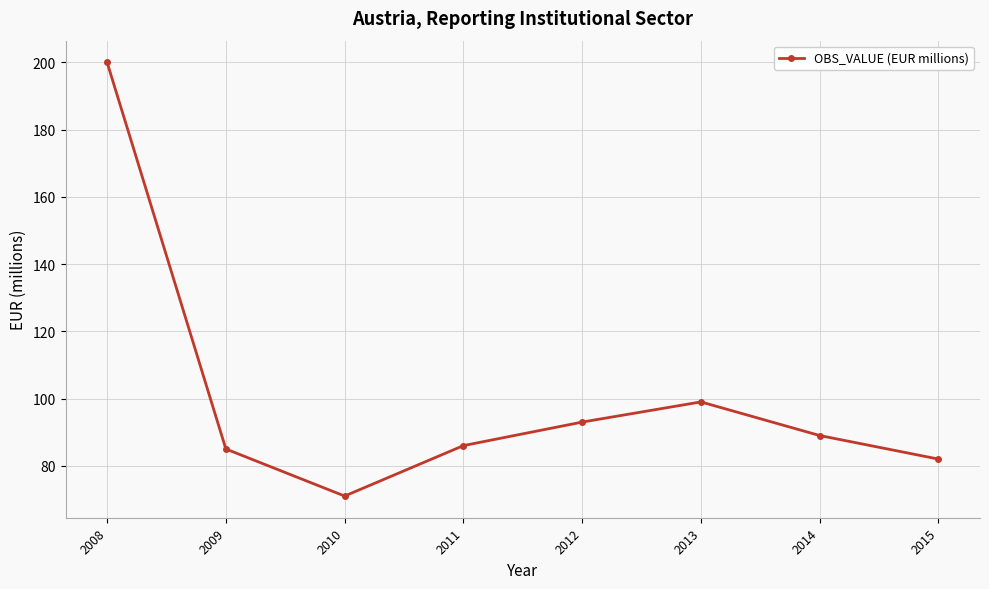

Count the number of categories in the chart.

8